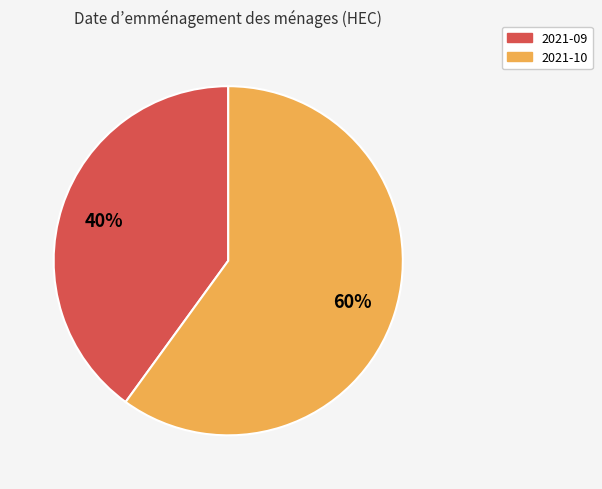

To the nearest percent, what is the difference between the 2021-09 and 2021-10 slice percentages?

20%